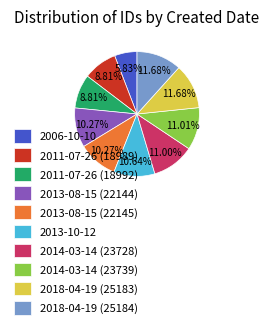

Is 2013-08-15 (22144) the majority of the pie?

No